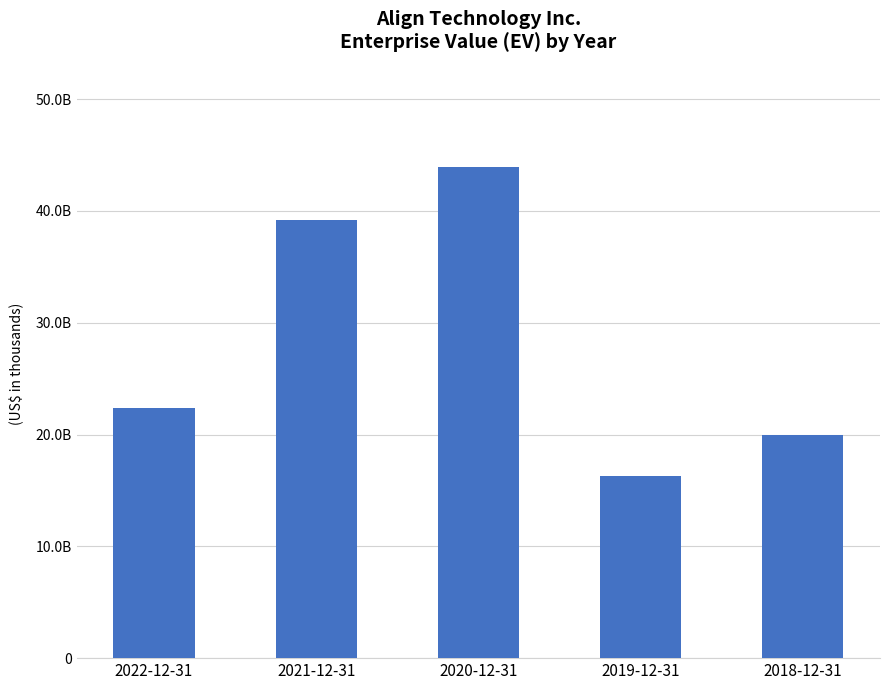

Where is the data nearest to the value 30121621?

2022-12-31